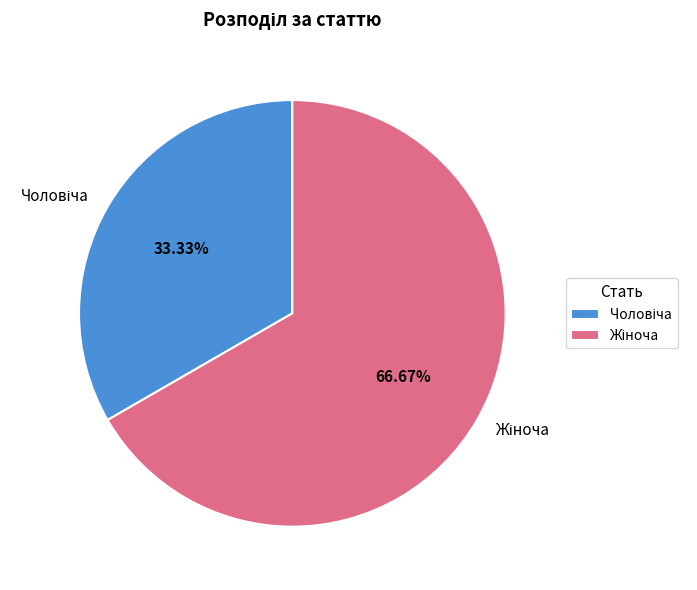

Does any single category account for the majority?

Yes